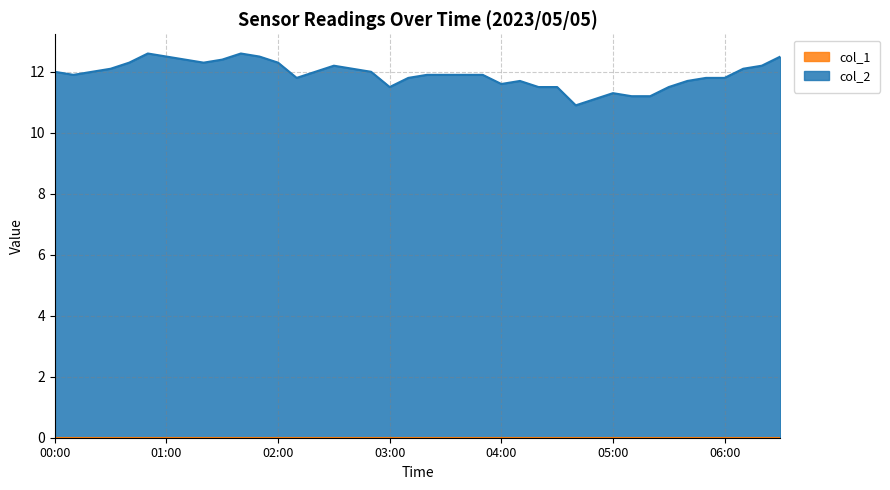

Is it true that the value at 2023/05/05 00:10 is 11.9?

True